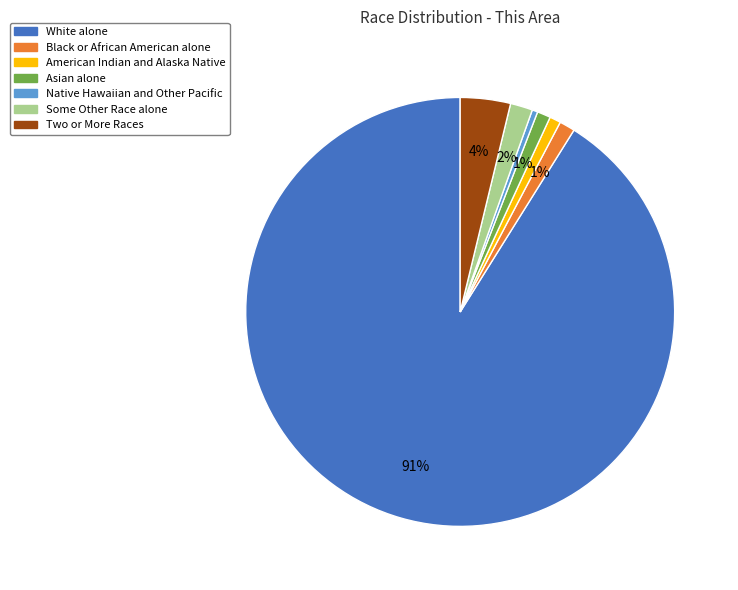

Which has a higher value, White alone or Asian alone?

White alone